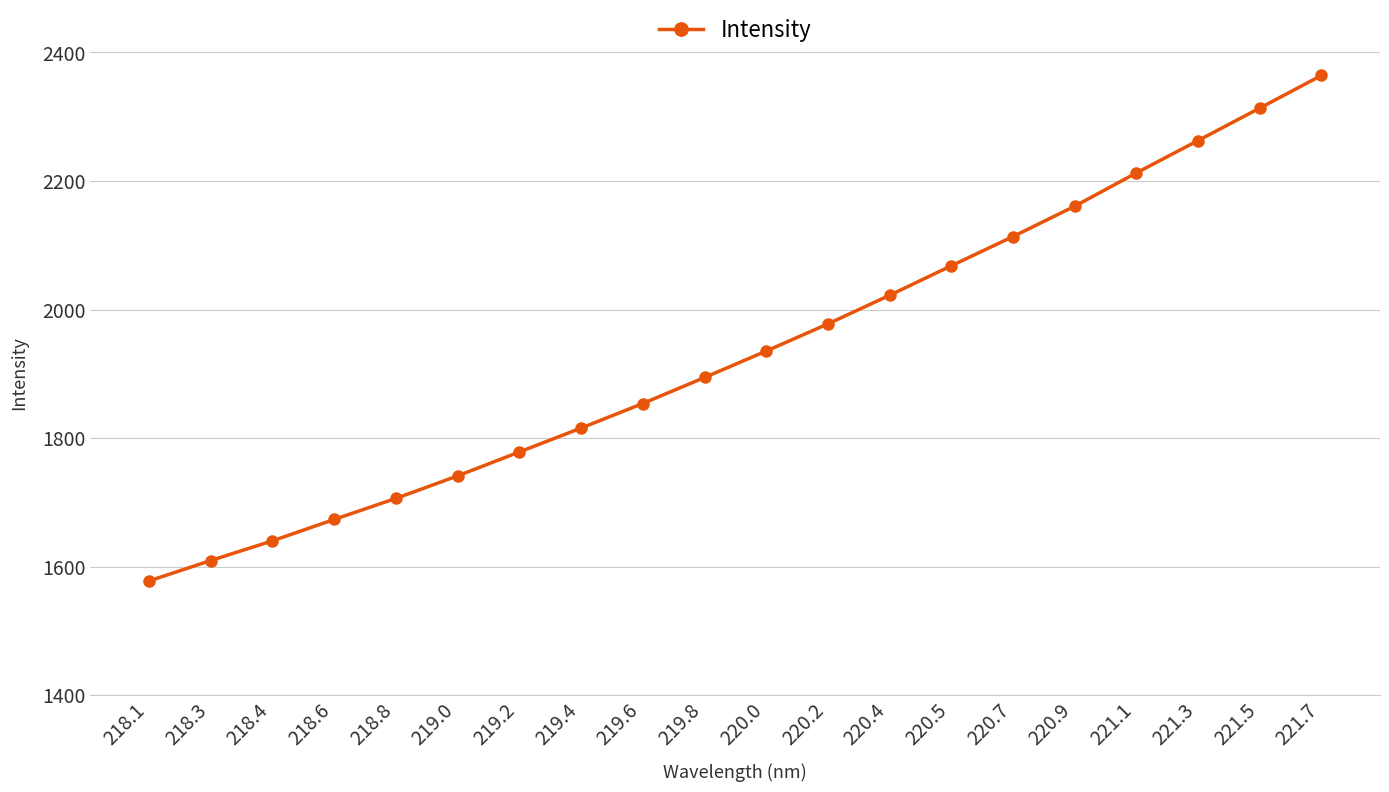

Reading right to left, list all the values displayed in this chart.

221.7=2364.2	221.5=2313.4	221.3=2262.9	221.1=2212.6	220.9=2160.8	220.7=2113.5	220.5=2068.1	220.4=2022.2	220.2=1977.7	220.0=1935.4	219.8=1894.2	219.6=1853.8	219.4=1815.5	219.2=1778.4	219.0=1741.2	218.8=1706.1	218.6=1673.4	218.4=1640.0	218.3=1609.4	218.1=1577.6